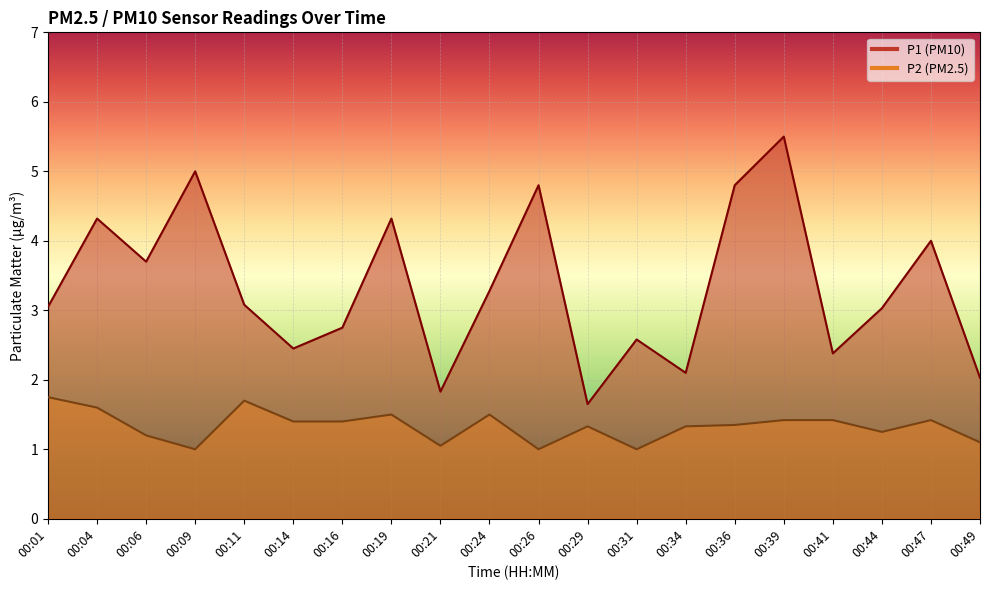

At which category does the chart reach its peak across all series?

00:39